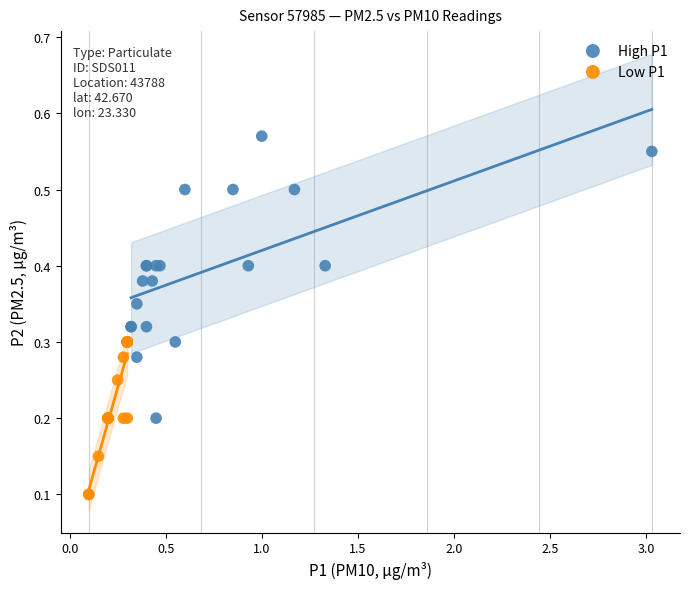

What are all the series names shown in the legend?

High P1, Low P1